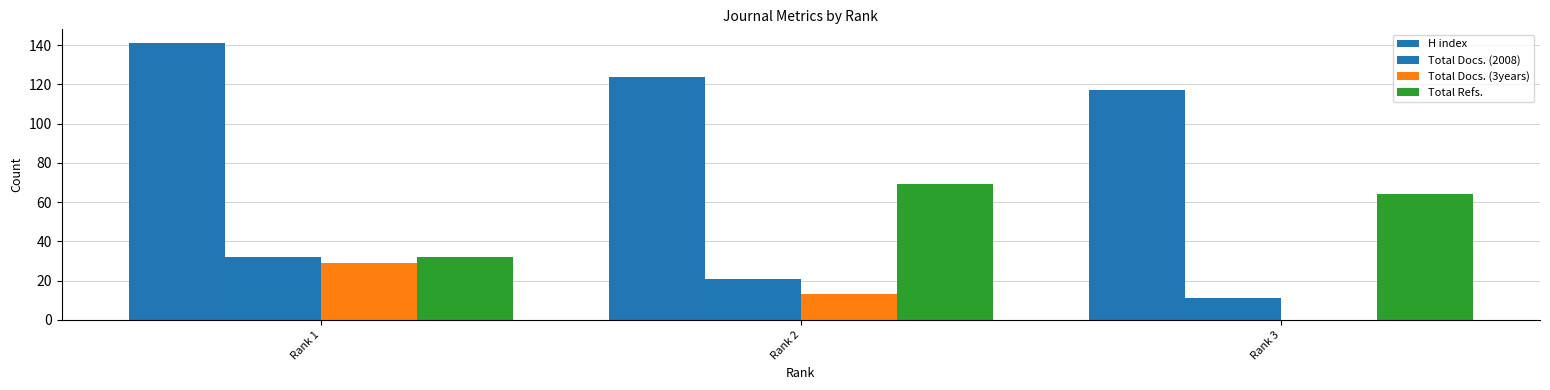

What value does the Total Docs. (2008) series have at Rank 2?

21